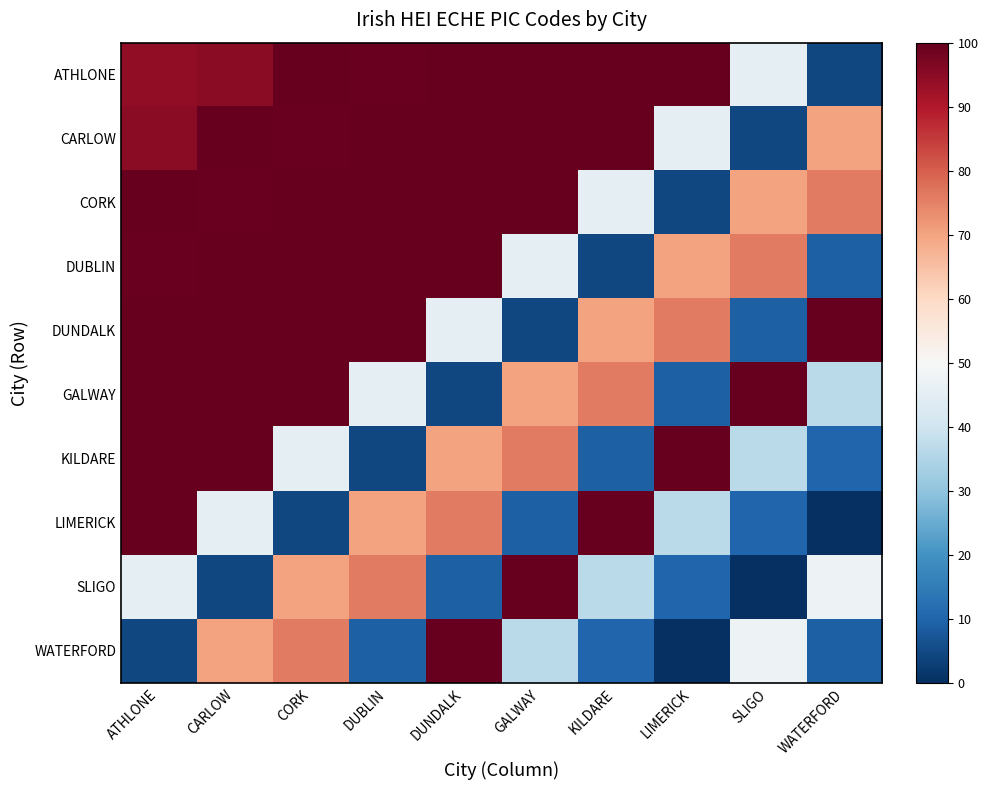

What is the maximum value for LIMERICK?

99.9